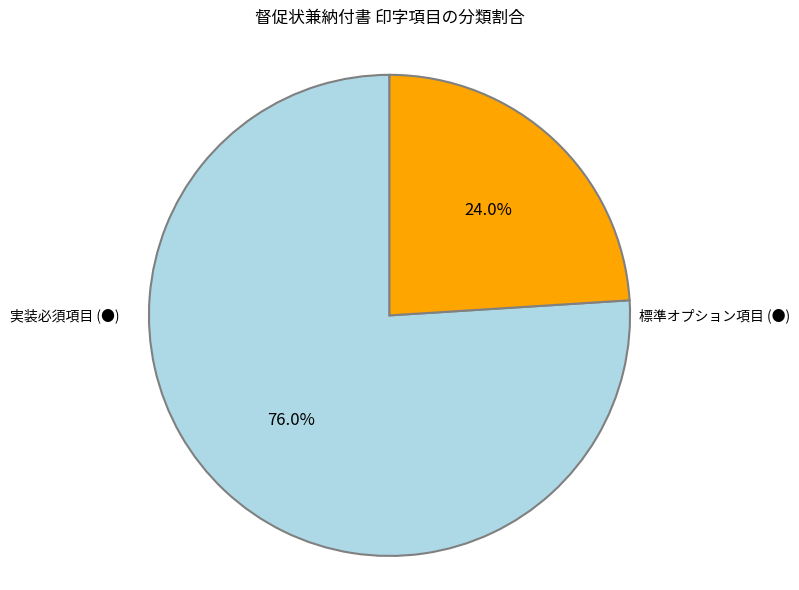

Is there any slice that represents more than half of the pie?

Yes